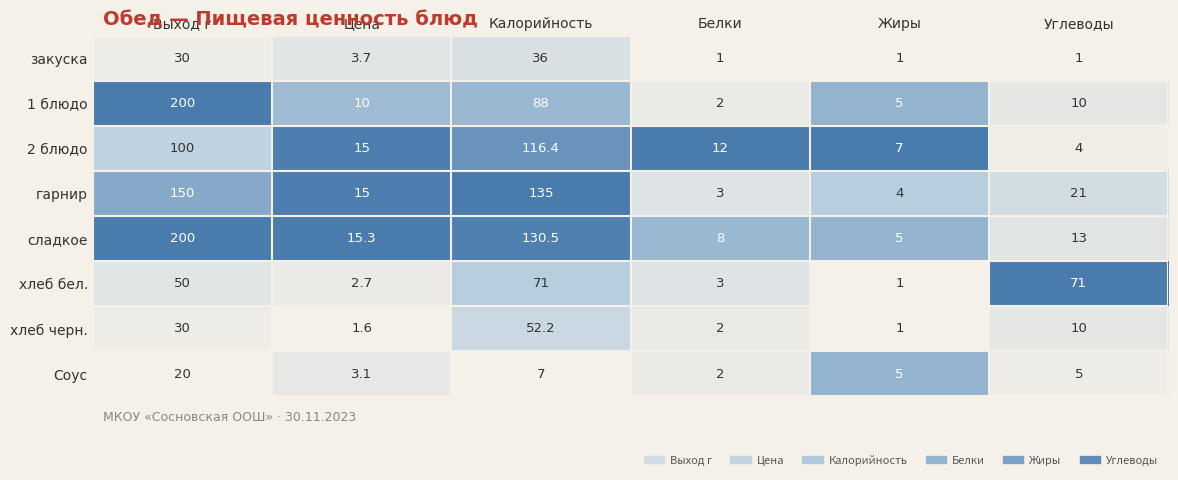

What is the spread (max minus min) of values at Цена?

13.7